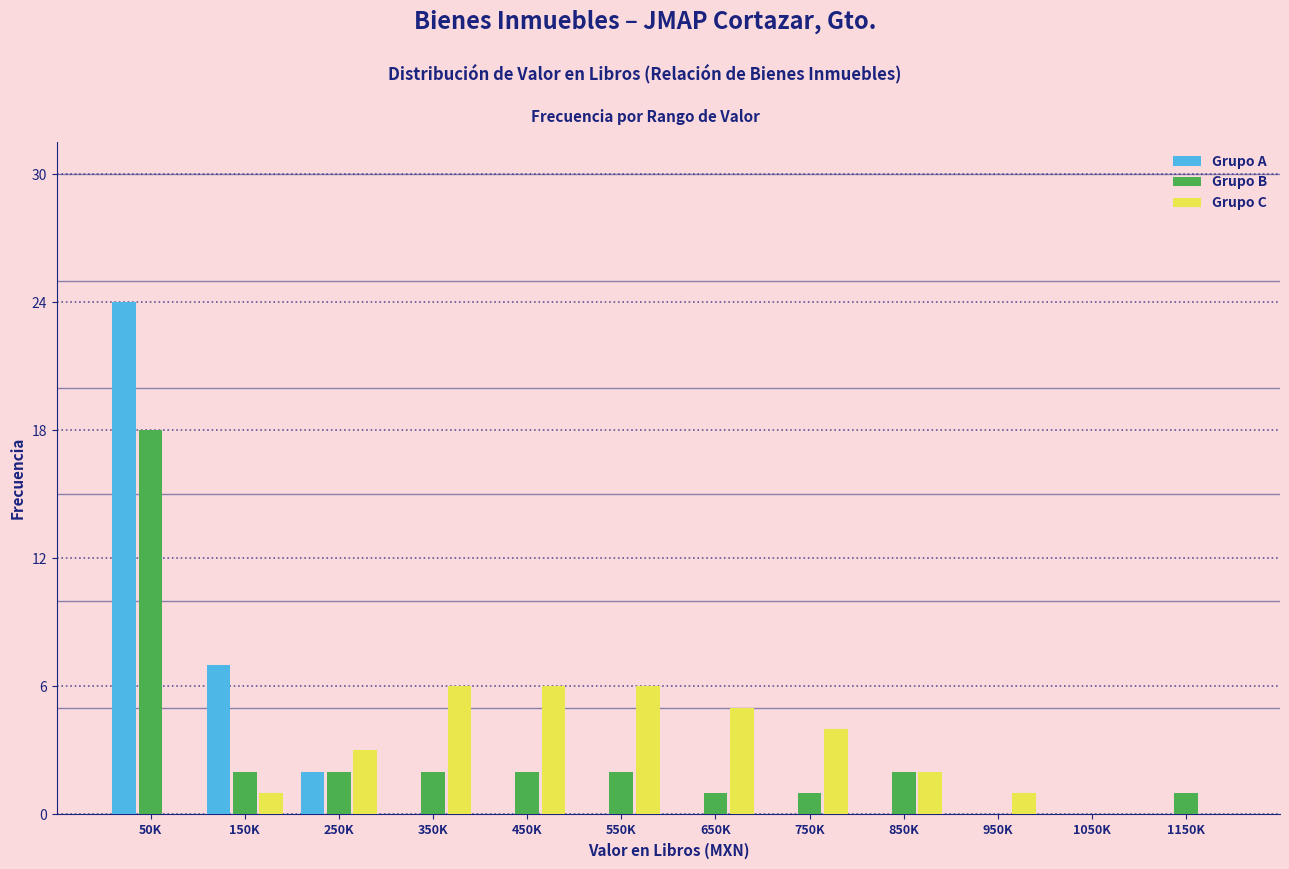

At which category is the sum across all series the highest?

50K